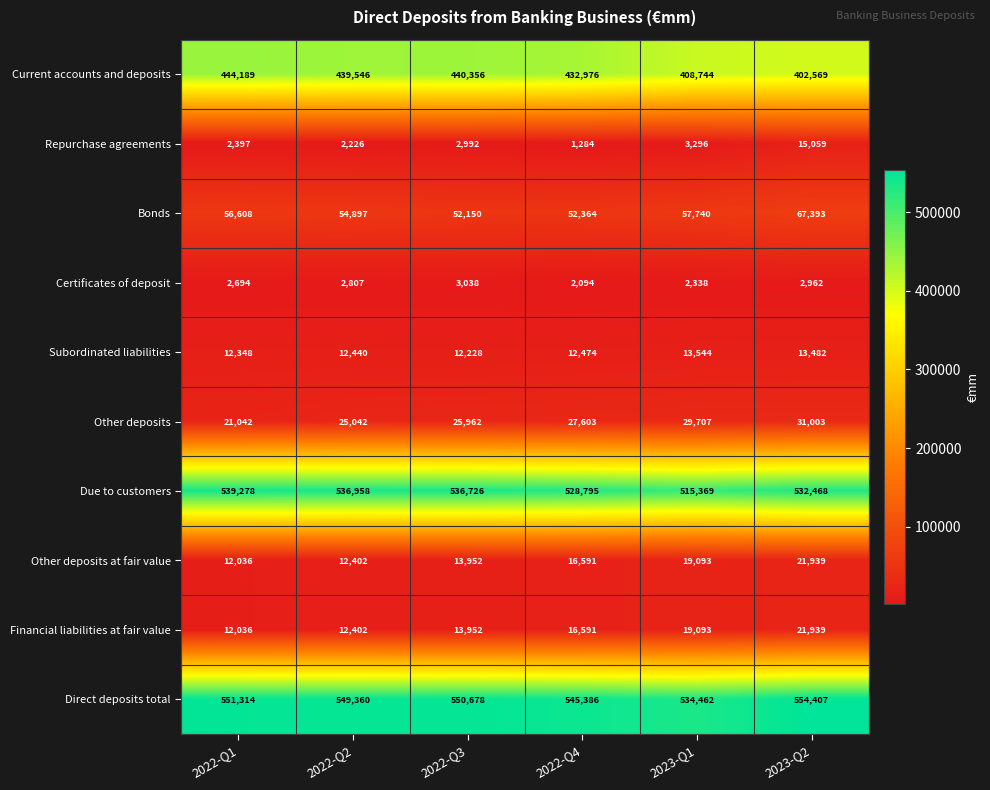

Which category has the highest value in the Bonds series?

2023-Q2